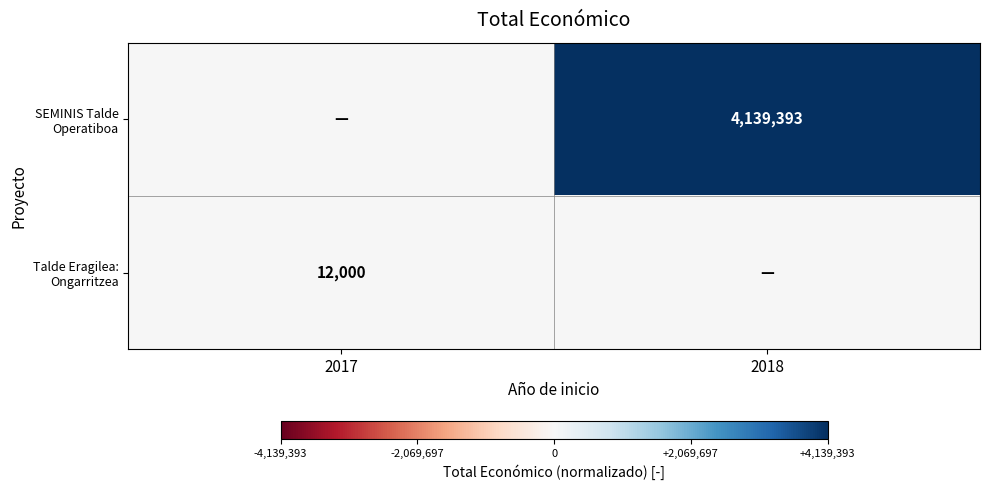

List the labels in order of SEMINIS Talde Operatiboa value, largest first.

2018, 2017